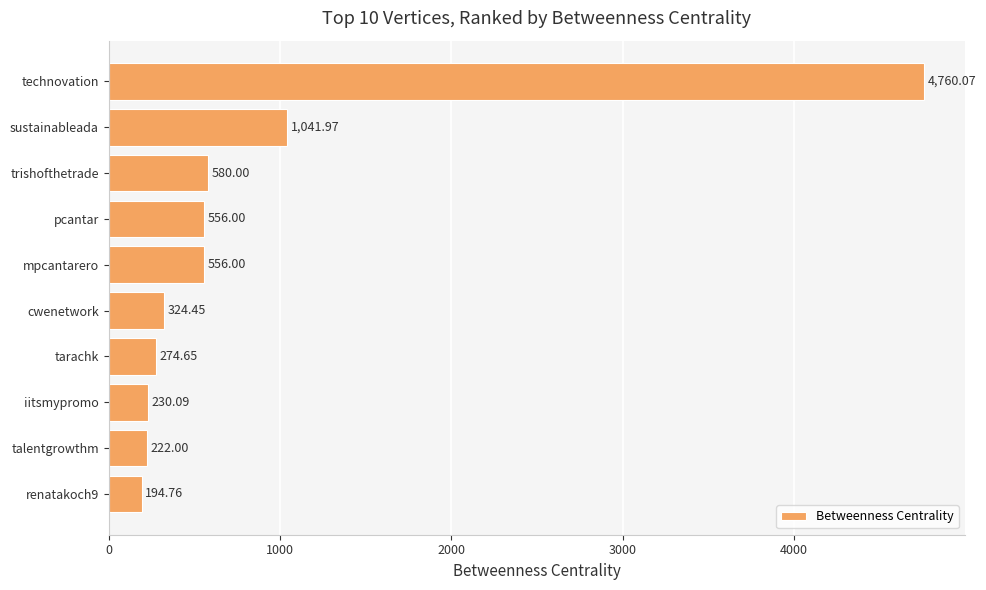

What is the label of the 6th bar from the top?

cwenetwork